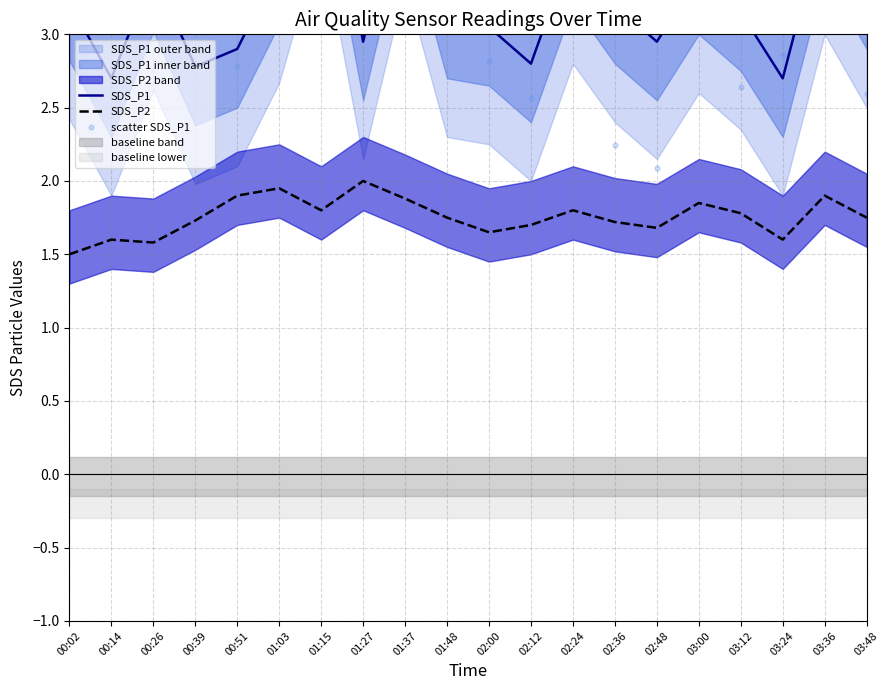

Which series reaches the minimum Y coordinate?

SDS_P2